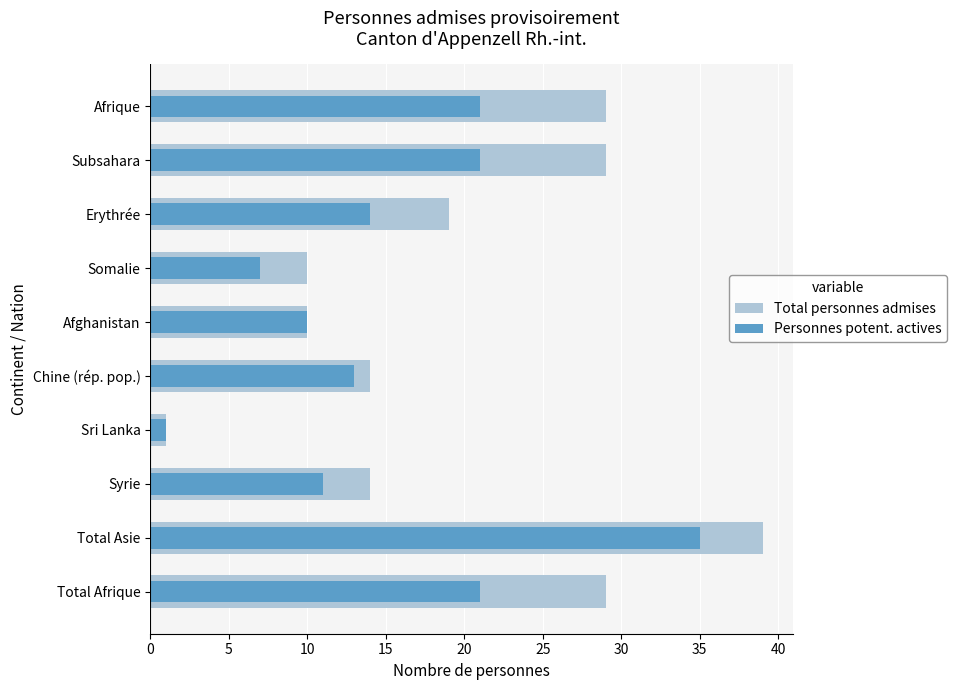

True or false: Total personnes admises has a value of 20 at Chine (rép. pop.).

False